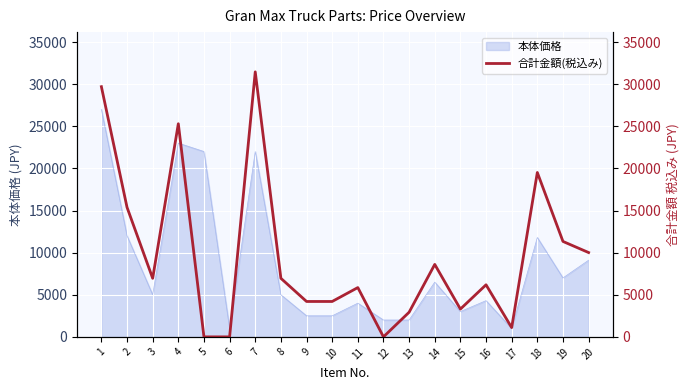

List the labels in order of value, smallest first.

5, 6, 12, 17, 13, 15, 9, 10, 11, 16, 3, 8, 14, 20, 19, 2, 18, 4, 1, 7